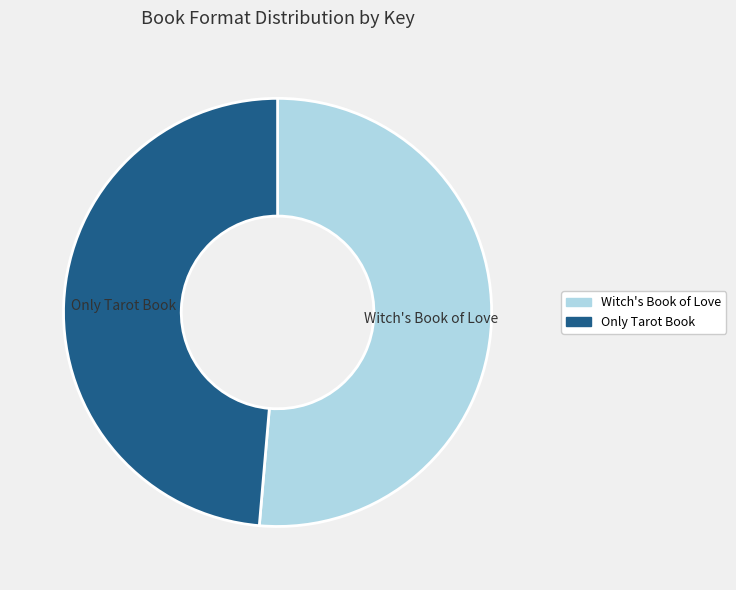

Is there any slice that represents more than half of the pie?

Yes